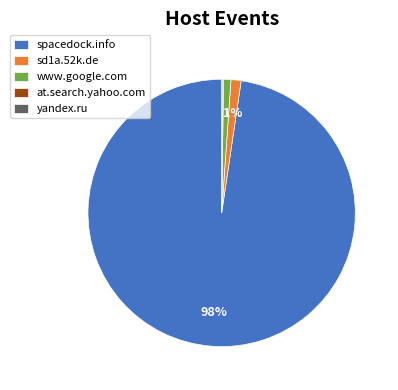

Is there any slice that represents more than half of the pie?

Yes